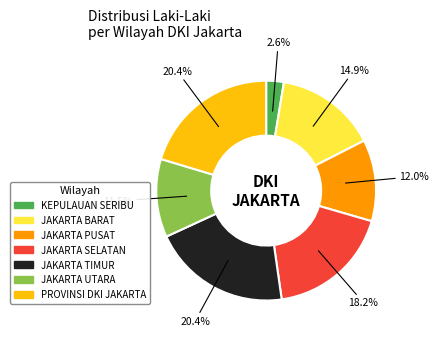

Which has a higher value, JAKARTA UTARA or JAKARTA TIMUR?

JAKARTA TIMUR